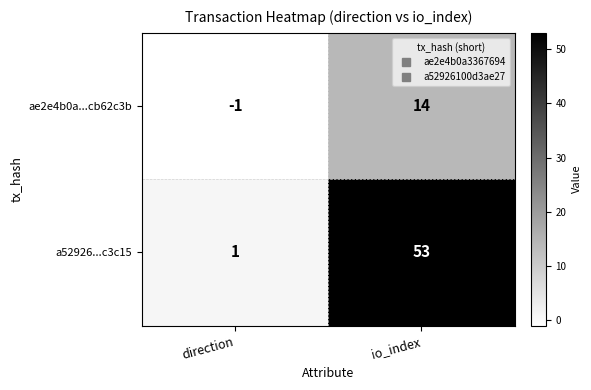

True or false: a52926...c3c15 has a value of 1 at direction.

True